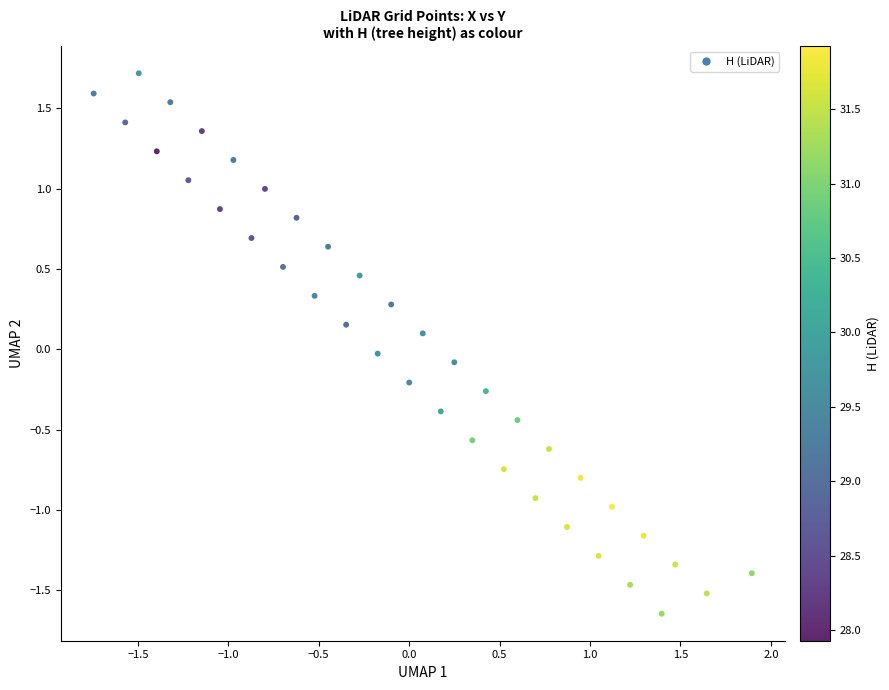

What is the range of X values (max minus min)?

3.6